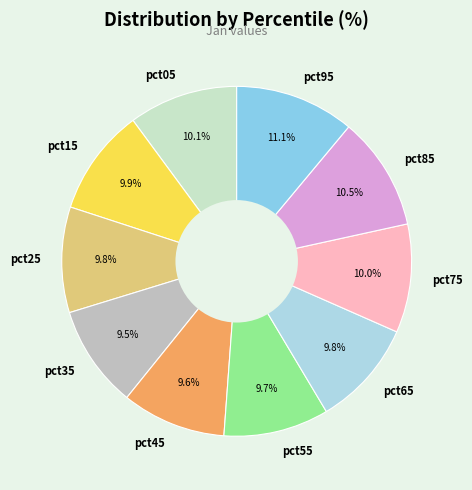

What is the total percentage of pct75 and pct35?

19.5%